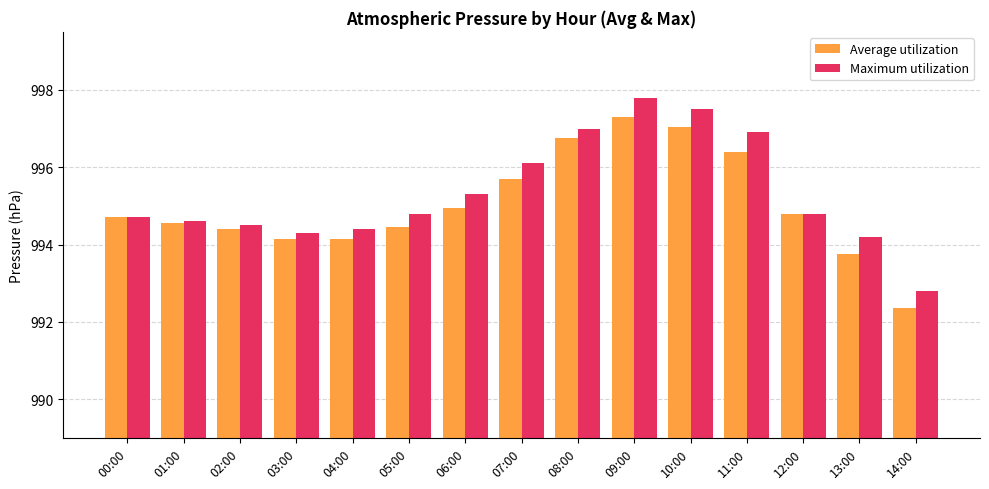

The value of Average utilization at 13:00 is 567.9. True or false?

False